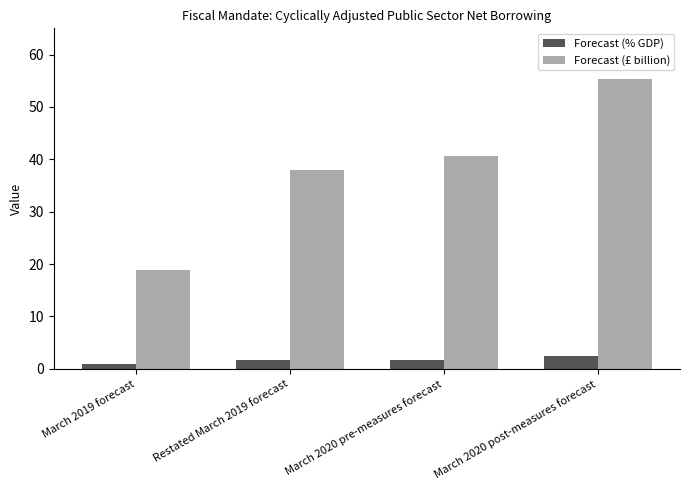

Rank the series by their average value, from lowest to highest.

Forecast (% GDP), Forecast (£ billion)